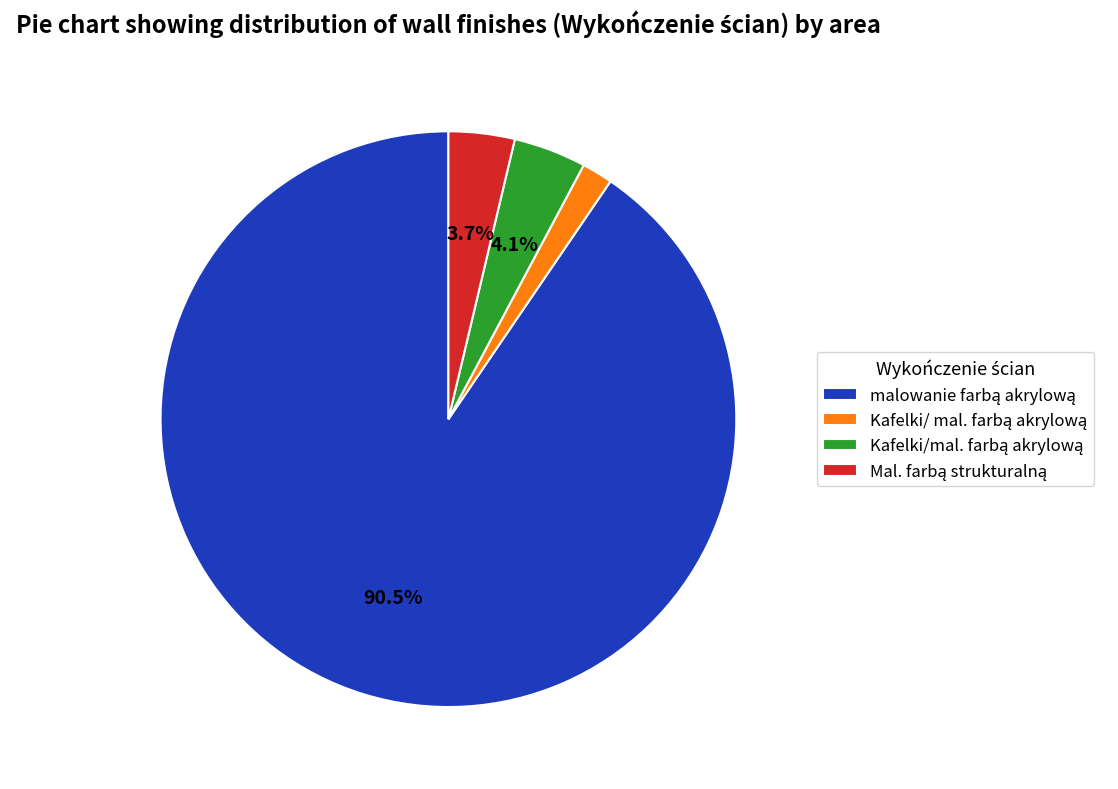

Is there a majority slice in this chart?

Yes